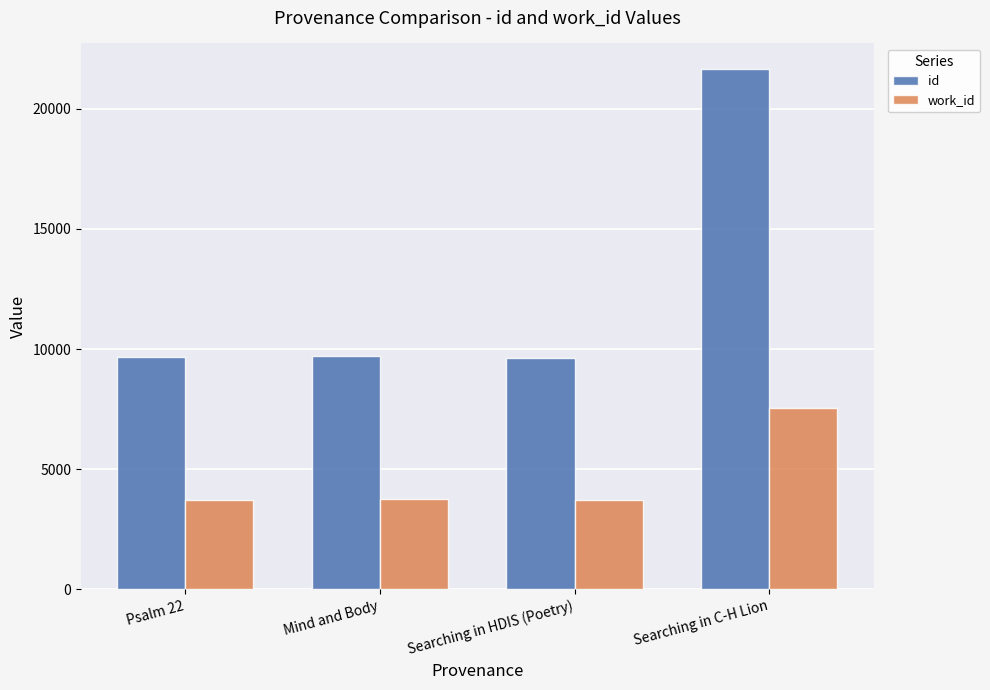

What is the difference between the highest and lowest values at Mind and Body?

5936